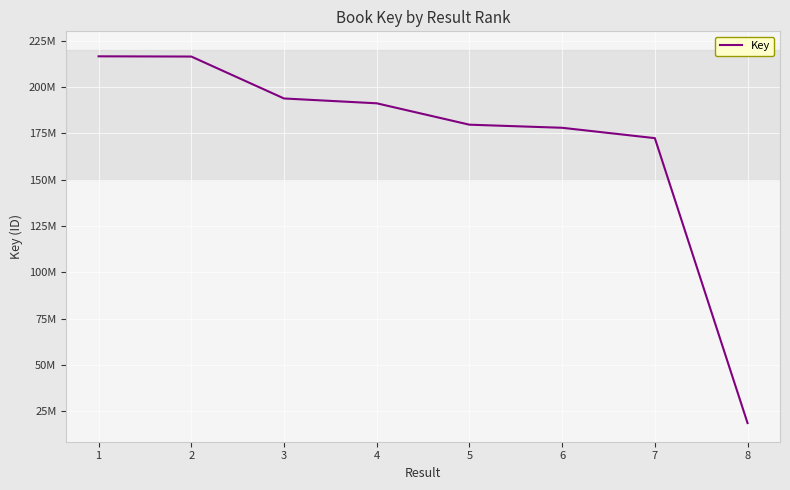

Is this an area chart (filled region under the line)?

No